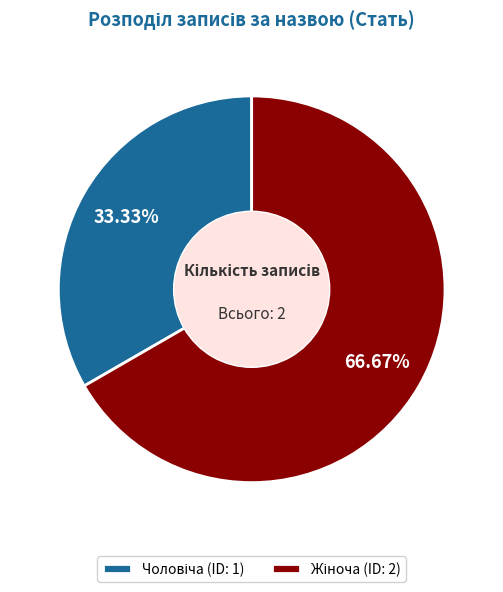

Is there a majority slice in this chart?

Yes